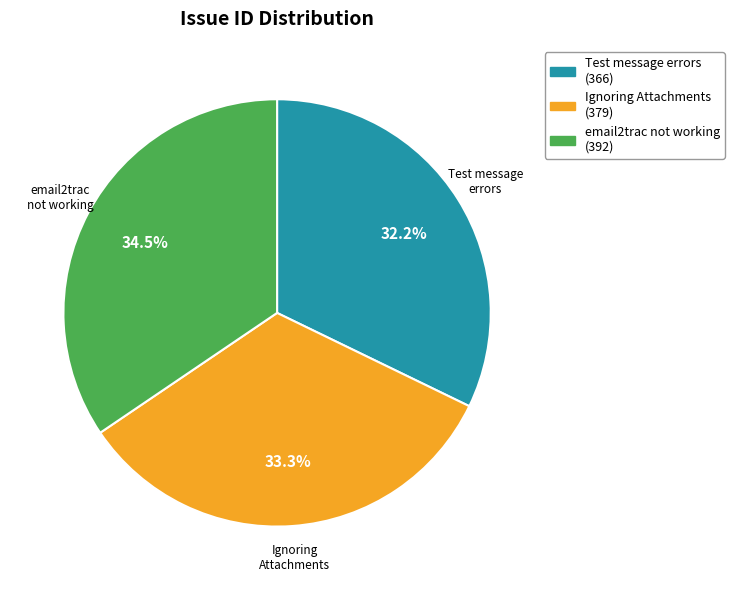

Is there a majority slice in this chart?

No